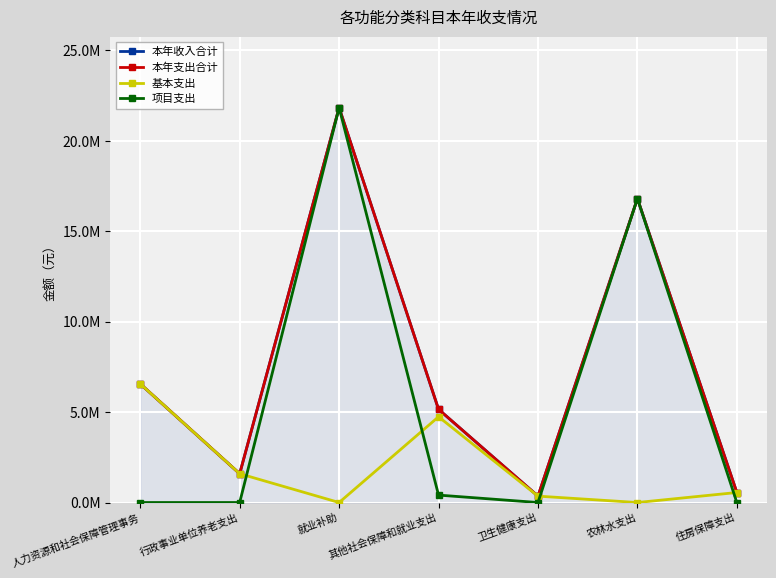

Rank the series at 其他社会保障和就业支出 from highest to lowest value.

本年收入合计, 本年支出合计, 基本支出, 项目支出